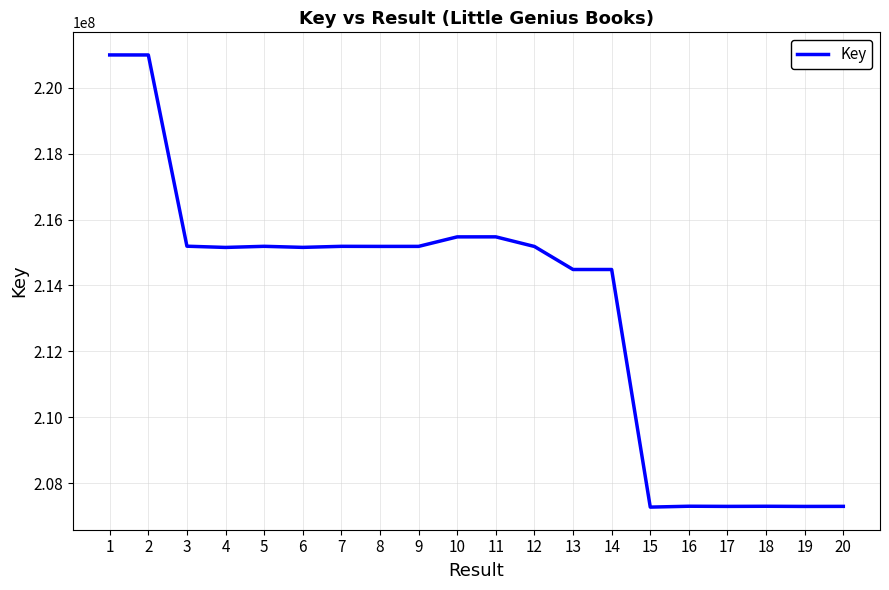

What is the change in value from 3 to 17?

-7900210